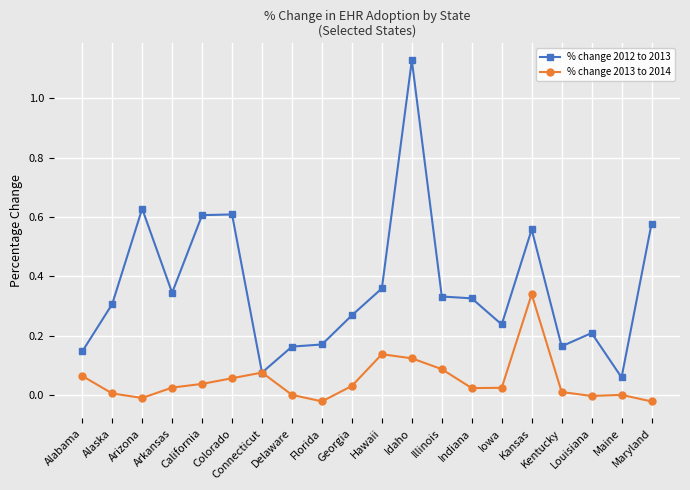

At which category is the sum across all series the highest?

Idaho